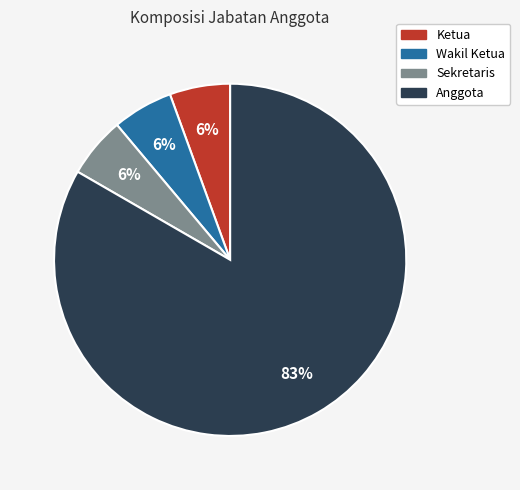

Does any single category account for the majority?

Yes